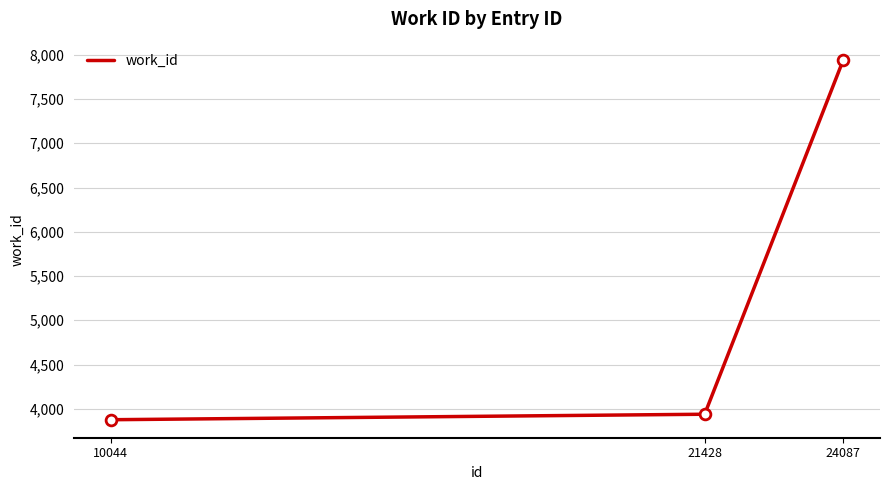

What is the change in value from 10044 to 24087?

+4069